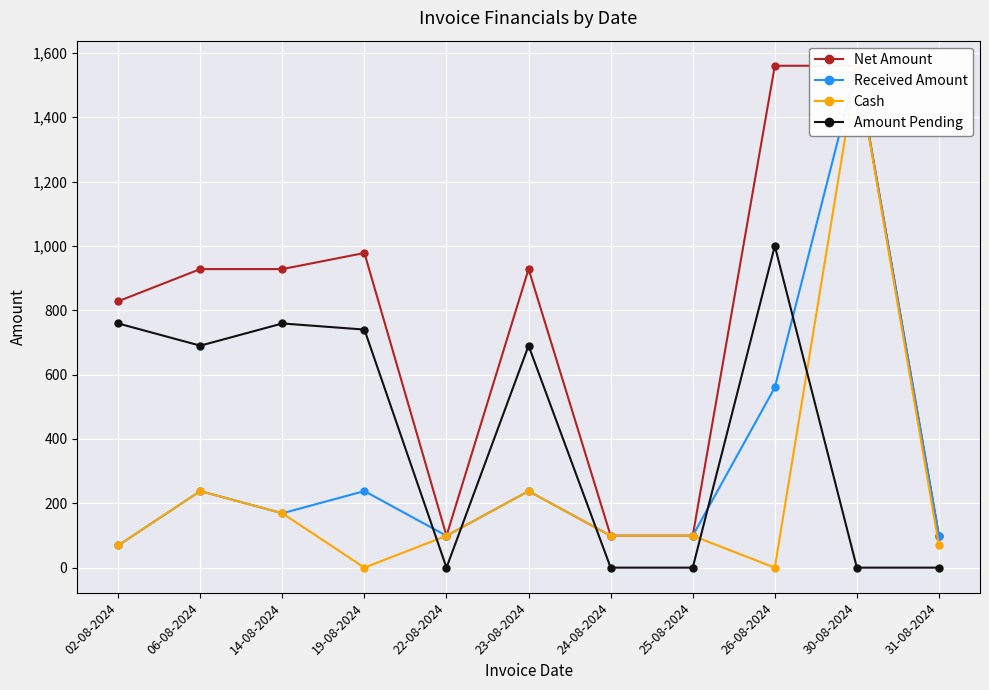

True or false: Net Amount and Amount Pending cross at least once.

False